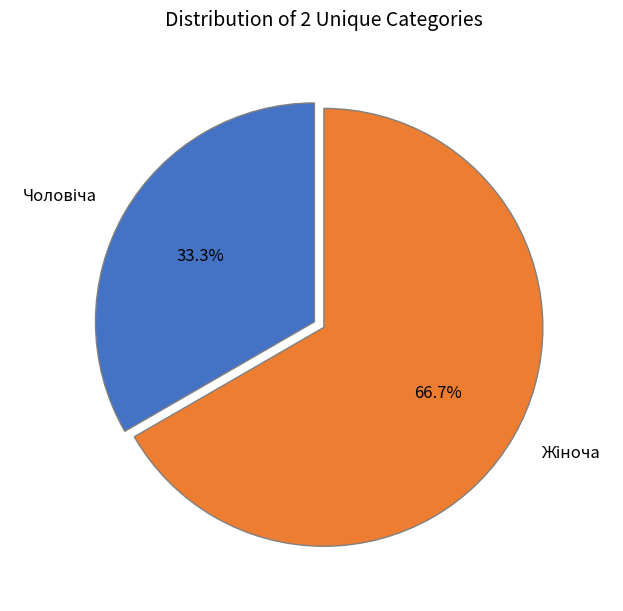

How many segments does this pie chart have?

2